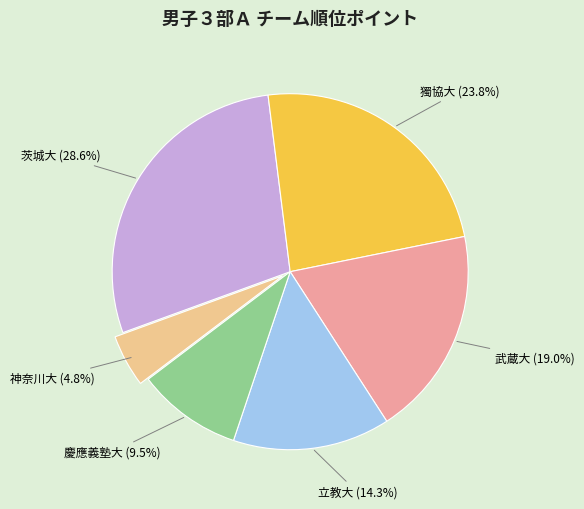

Count the number of slices in the pie.

6